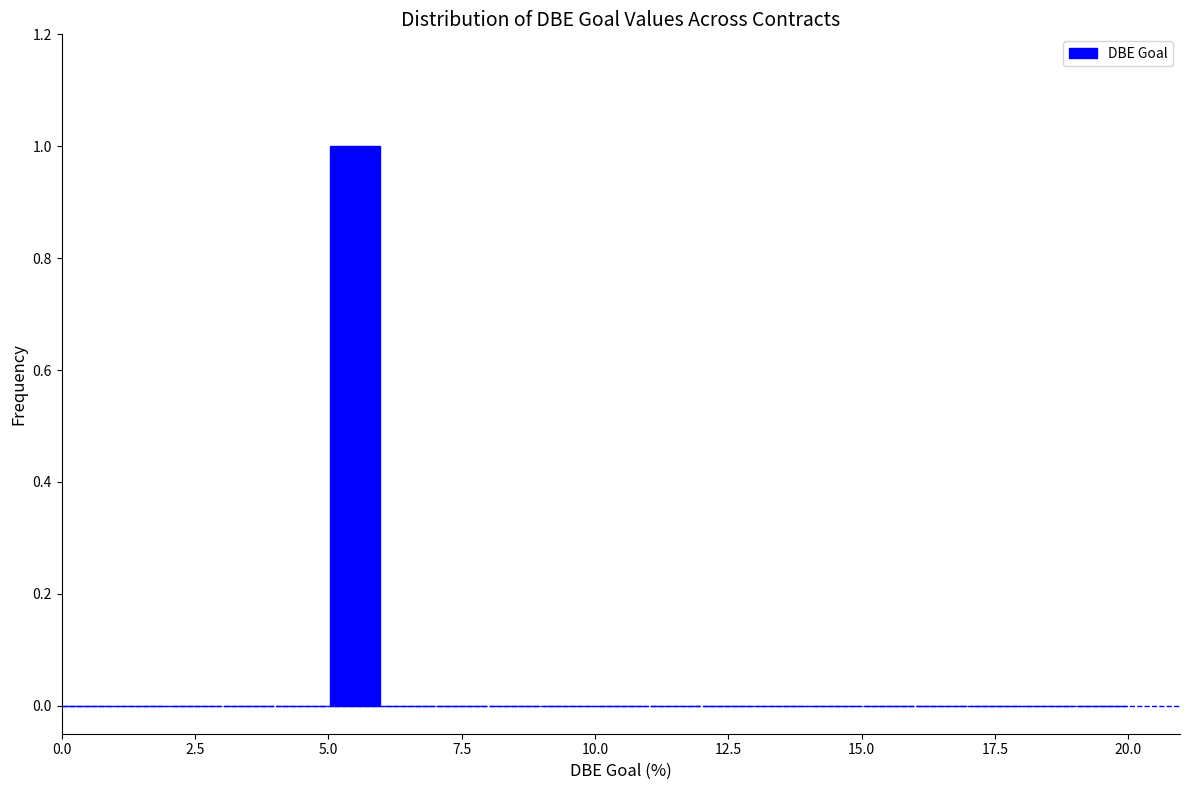

Read against the x-axis, roughly where is the centre of the tallest bar?

5.5